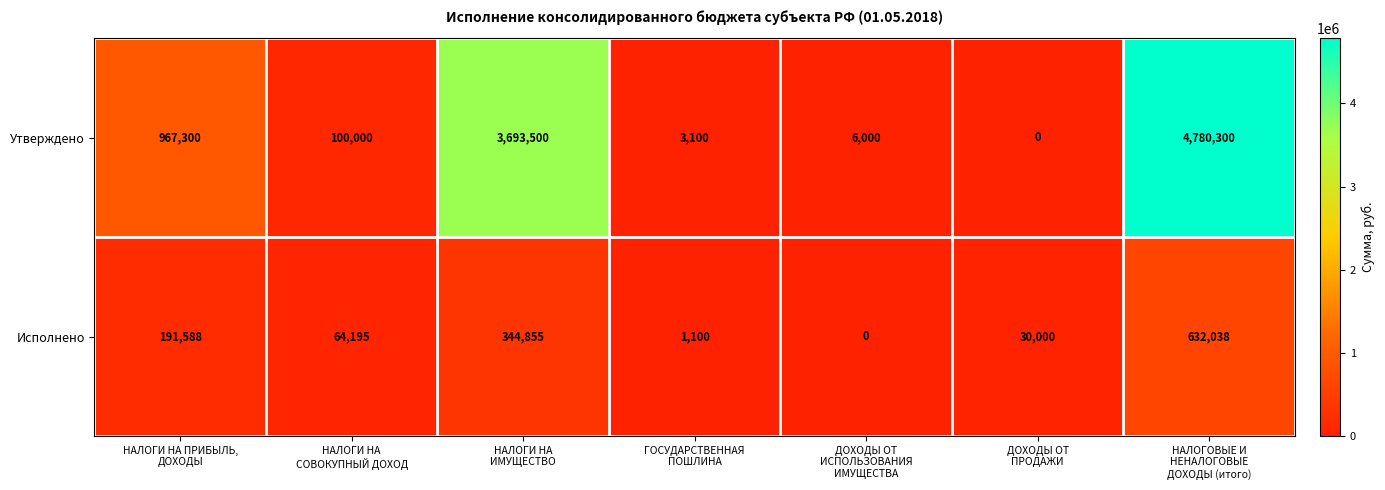

At how many categories does at least one series exceed 2250505?

2